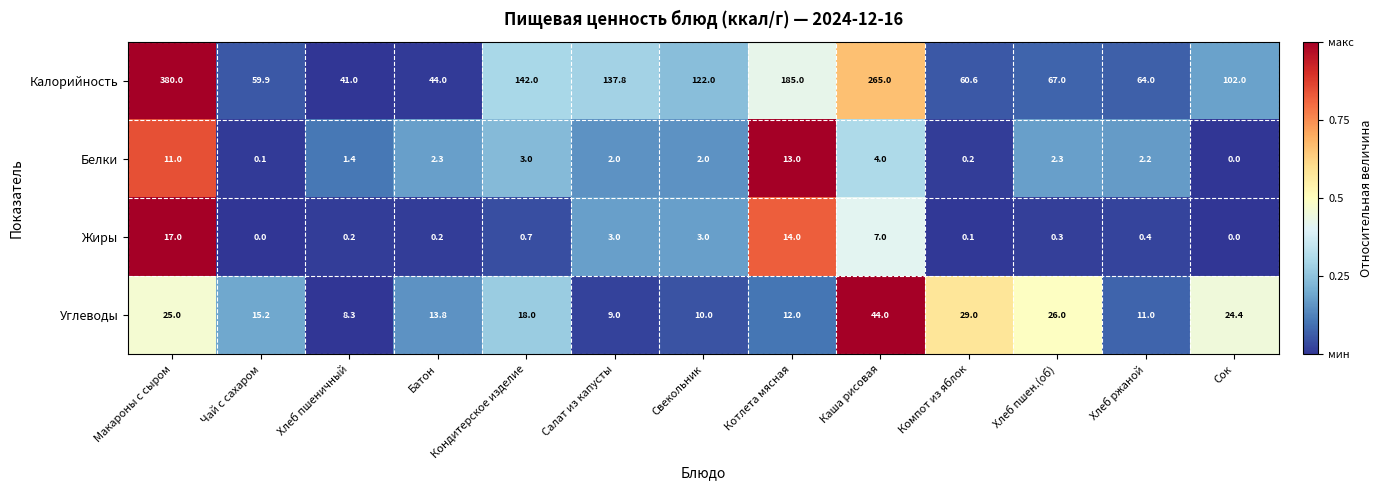

The Жиры series shows 1.7 at Салат из капусты. True or false?

False